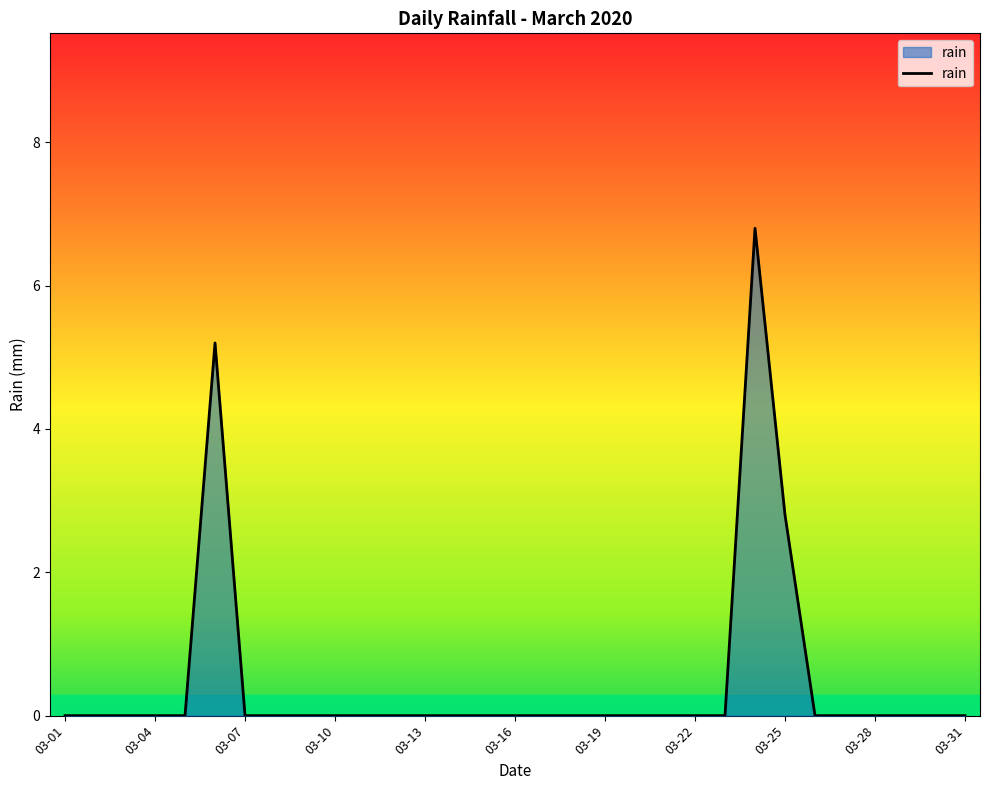

What is the difference between the maximum and minimum values?

6.8